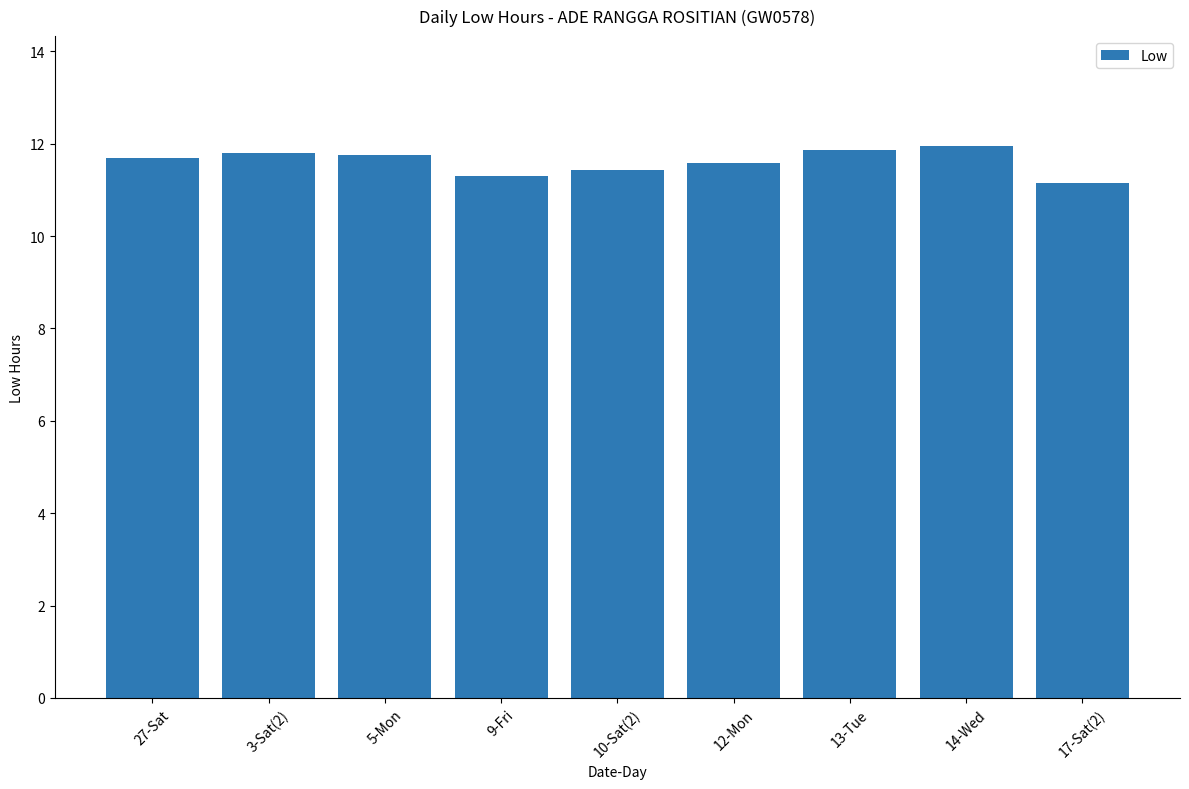

What is the greatest value displayed?

11.9